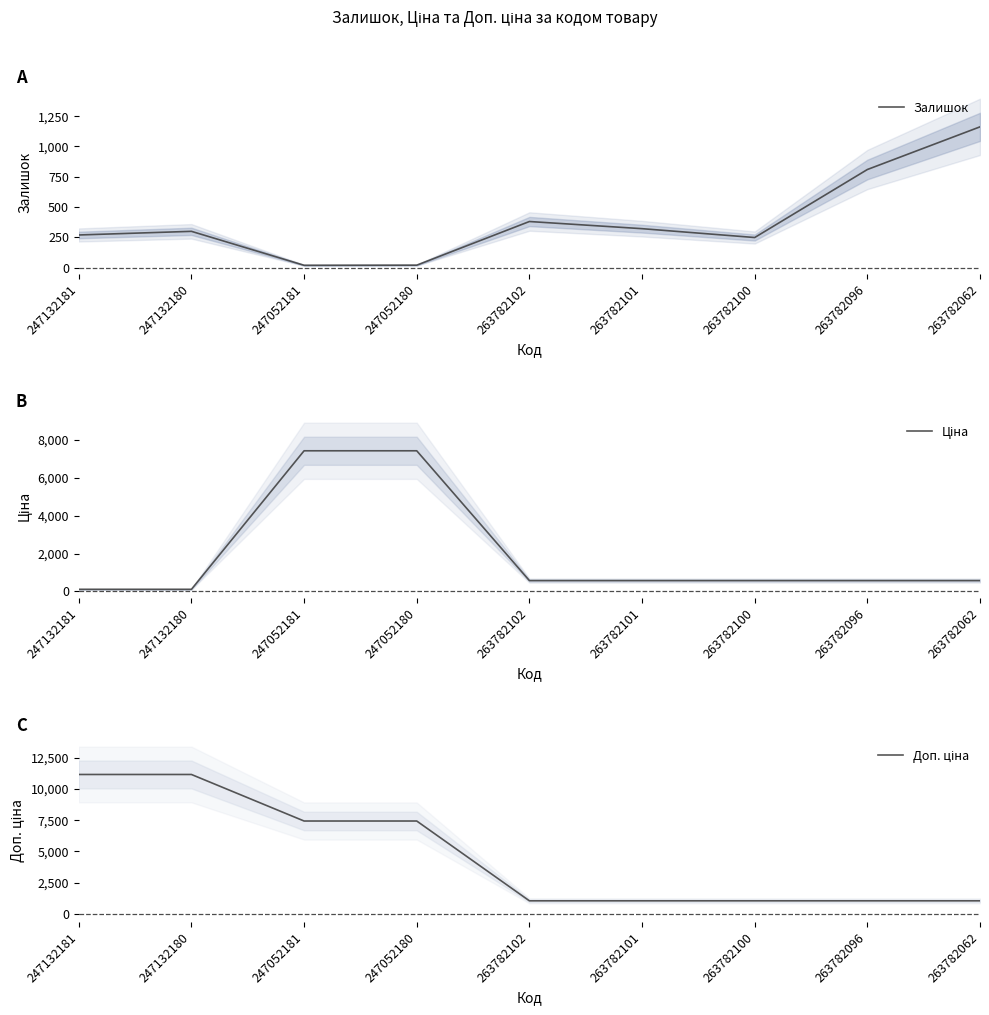

True or false: Залишок has a value of 427.8 at 247132180.

False